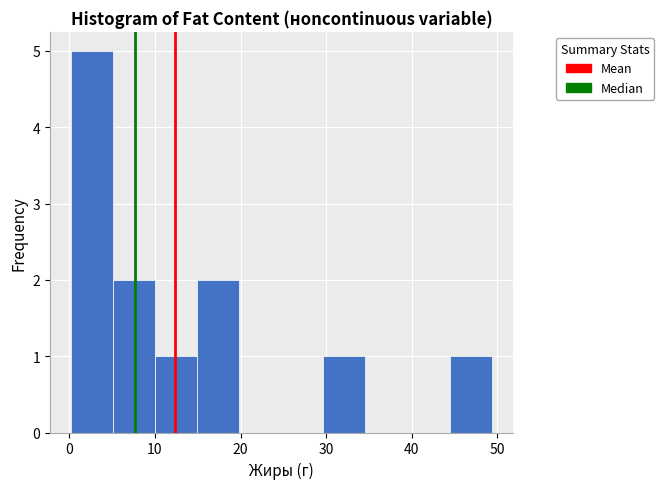

How tall is the bar that spans 44 to 49 on the x-axis? Neither the bar edges nor the heights are printed on the chart, so give them approximately, as read against the axes.

1